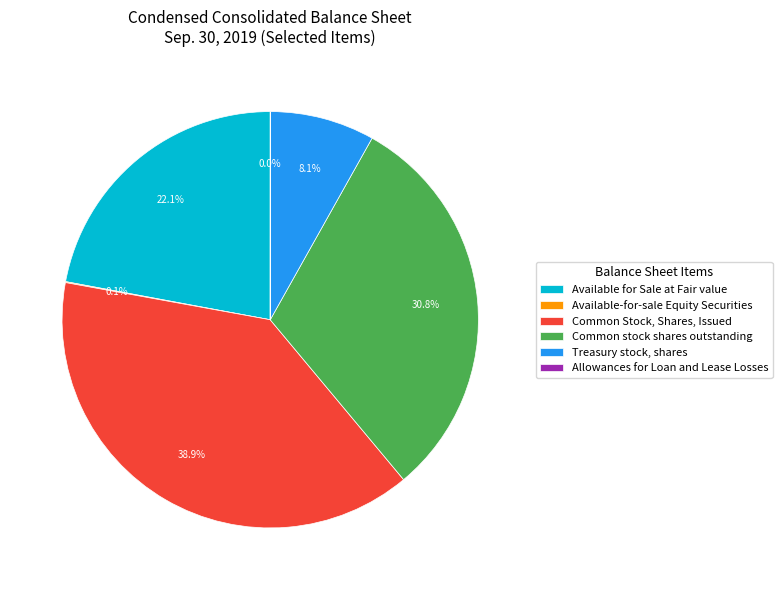

What percentage is the Common stock shares outstanding slice, to the nearest percent?

31%